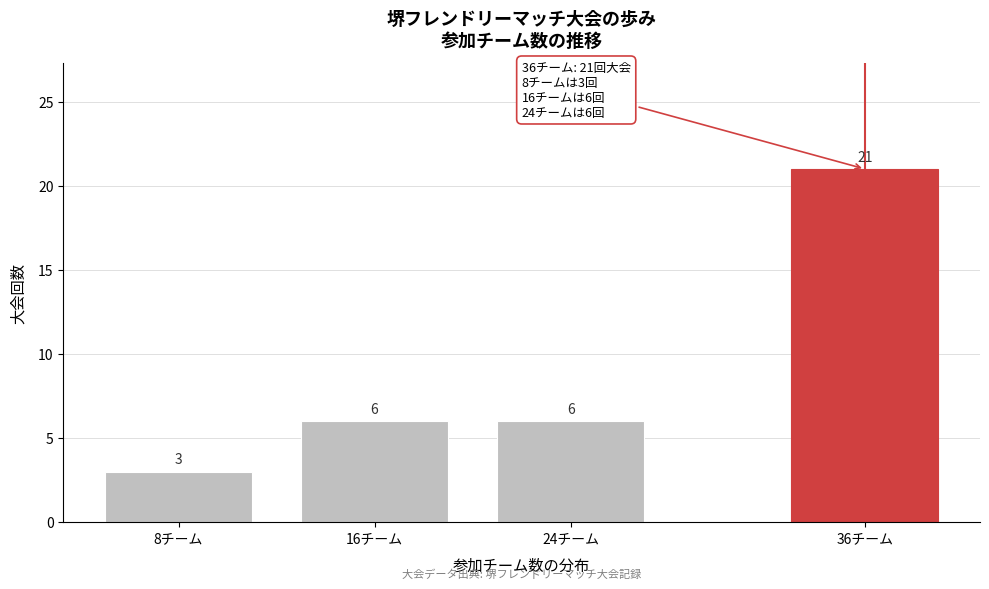

Reading left to right, what are all the values shown in this chart?

3	6	6	21